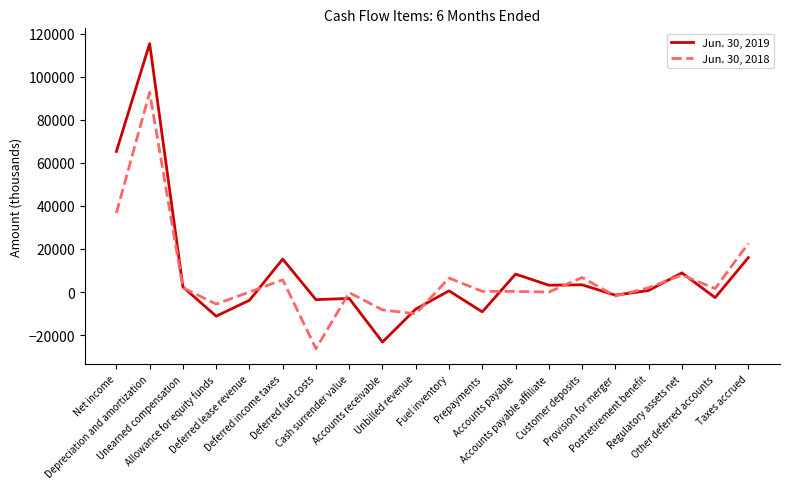

True or false: Jun. 30, 2018 and Jun. 30, 2019 cross at least once.

True